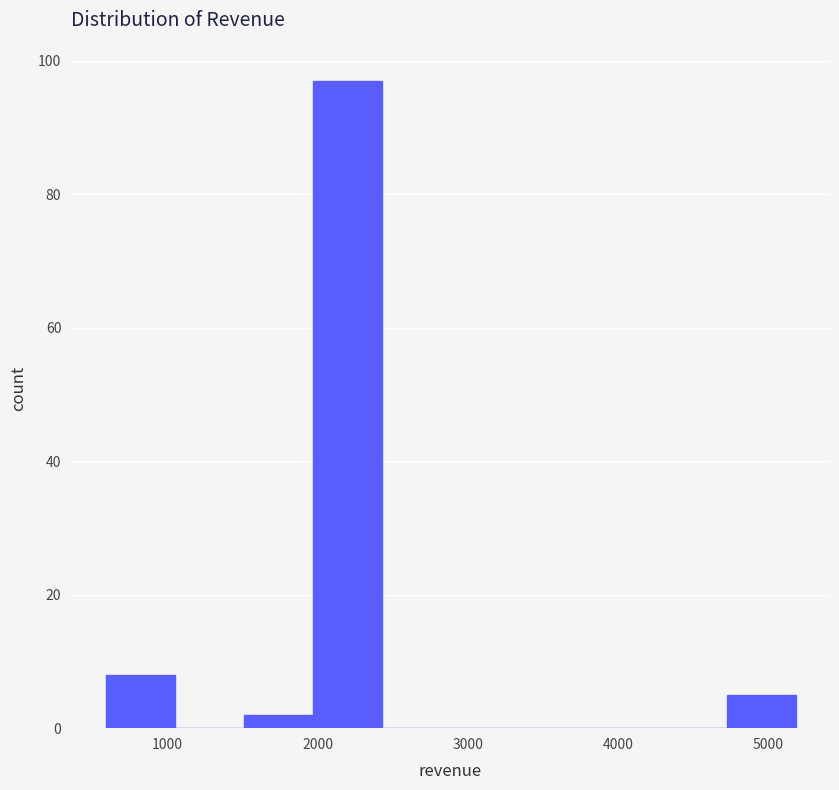

Reading left to right, list every bar in this chart as the range it spans on the x-axis followed by its height. Neither the bar edges nor the heights are printed on the chart, so give them approximately, as read against the axes.

600 to 1000: 8
1000 to 1500: 0
1500 to 2000: 2
2000 to 2400: 98
2400 to 2900: 0
2900 to 3300: 0
3300 to 3800: 0
3800 to 4300: 0
4300 to 4700: 0
4700 to 5200: 6